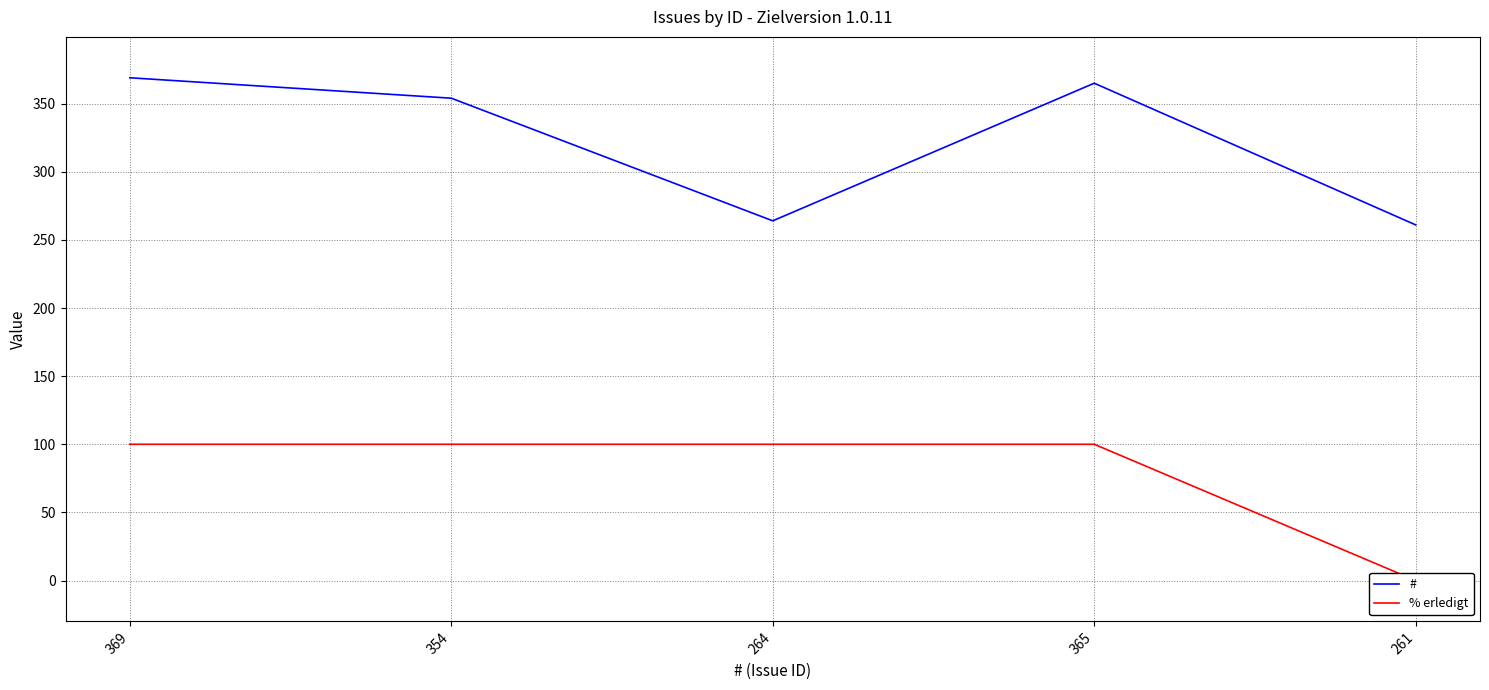

Count the number of categories in the chart.

5